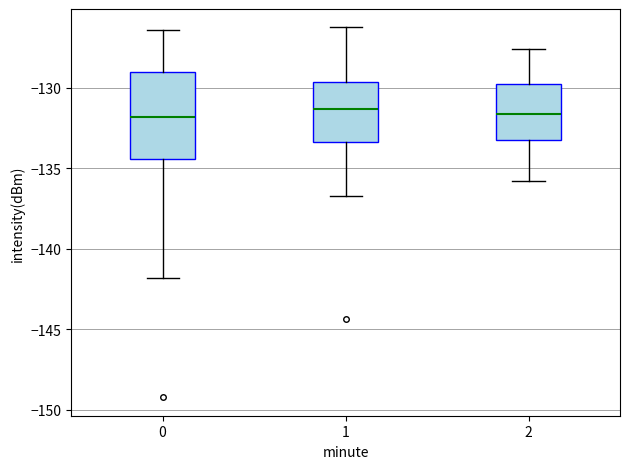

Reading left to right, transcribe this box plot: for each box, give where its median line is, the range the box spans, and where its two whiskers end, as read against the y-axis. The values are not printed on the chart, so give them approximately, as read against the axis.

0: median -132.0, box -134.5 to -129.0, whiskers -142.0 to -126.5
1: median -131.5, box -133.5 to -129.5, whiskers -136.5 to -126.5
2: median -131.5, box -133.0 to -129.5, whiskers -136.0 to -127.5